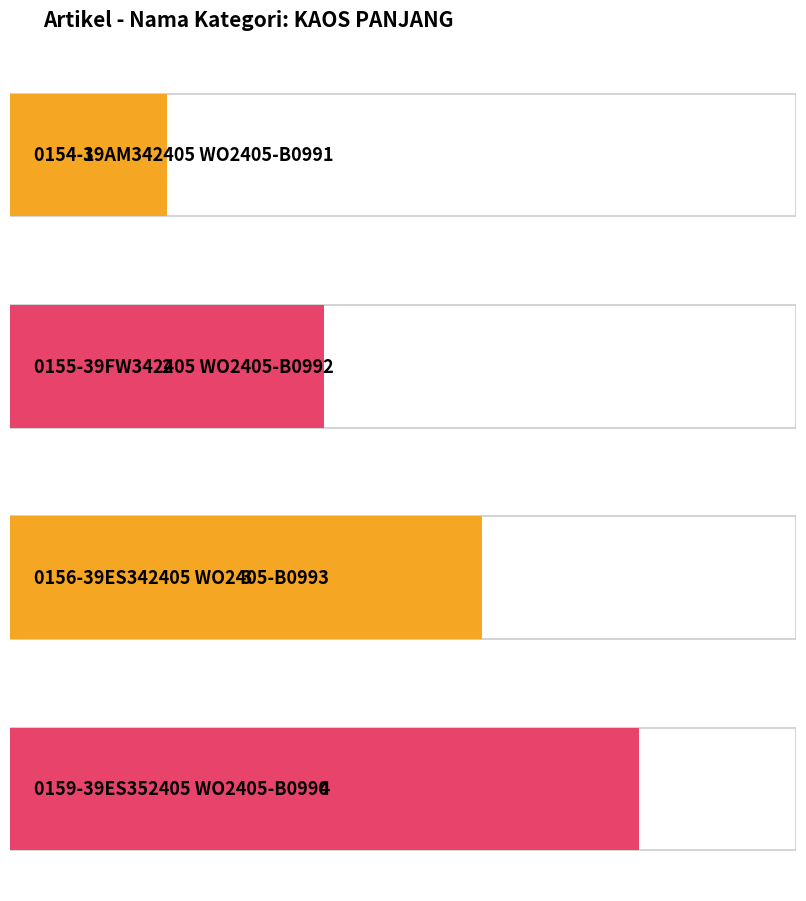

At which label does the data first exceed 3?

0159-39ES352405
WO2405-B0990